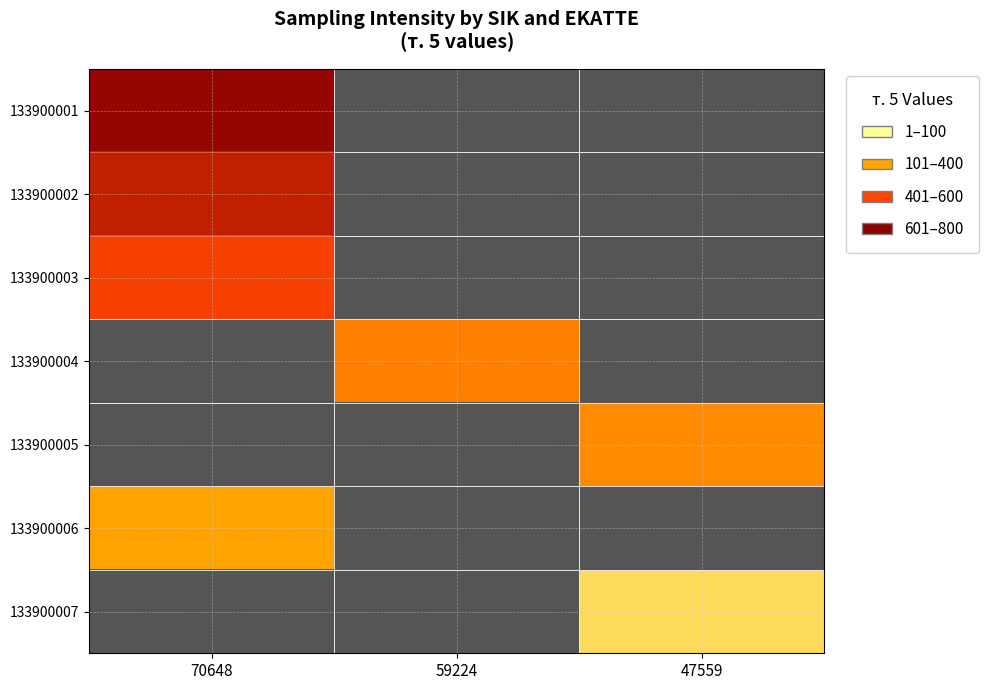

What is the maximum value for 133900006?

270.0